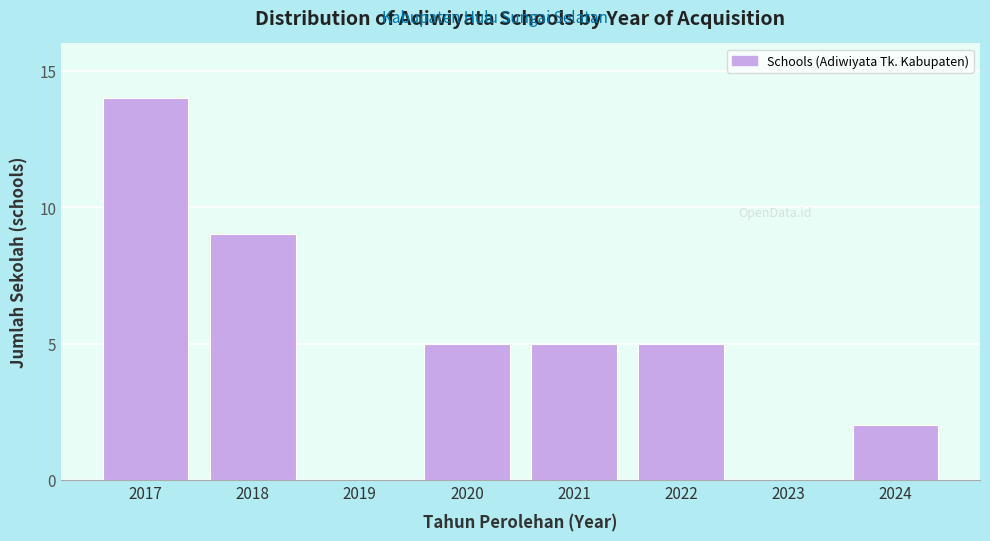

Reading left to right, list all the values displayed in this chart.

2017=14	2018=9	2019=0	2020=5	2021=5	2022=5	2023=0	2024=2